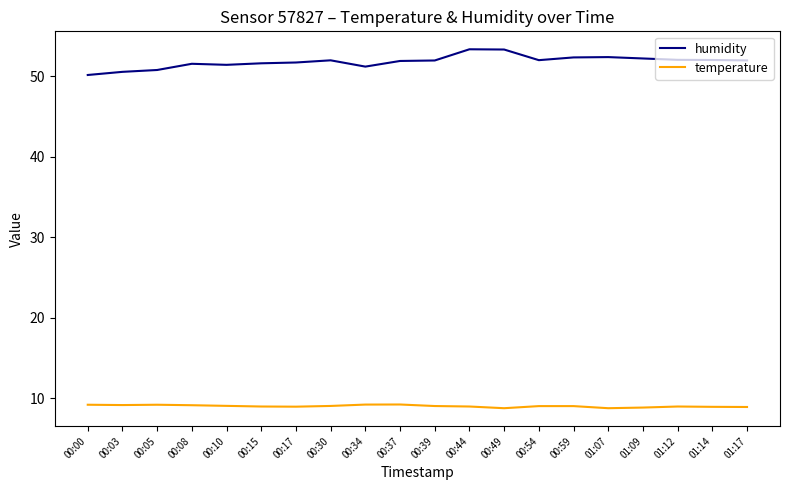

What is the difference between the maximum and second lowest values in the temperature series?

0.5